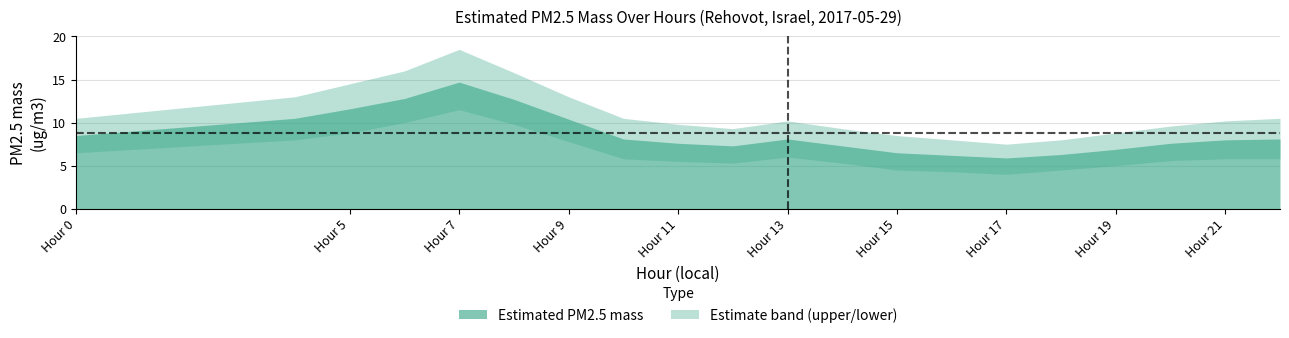

How many interior local valleys does the PM2.5 lower series have?

2